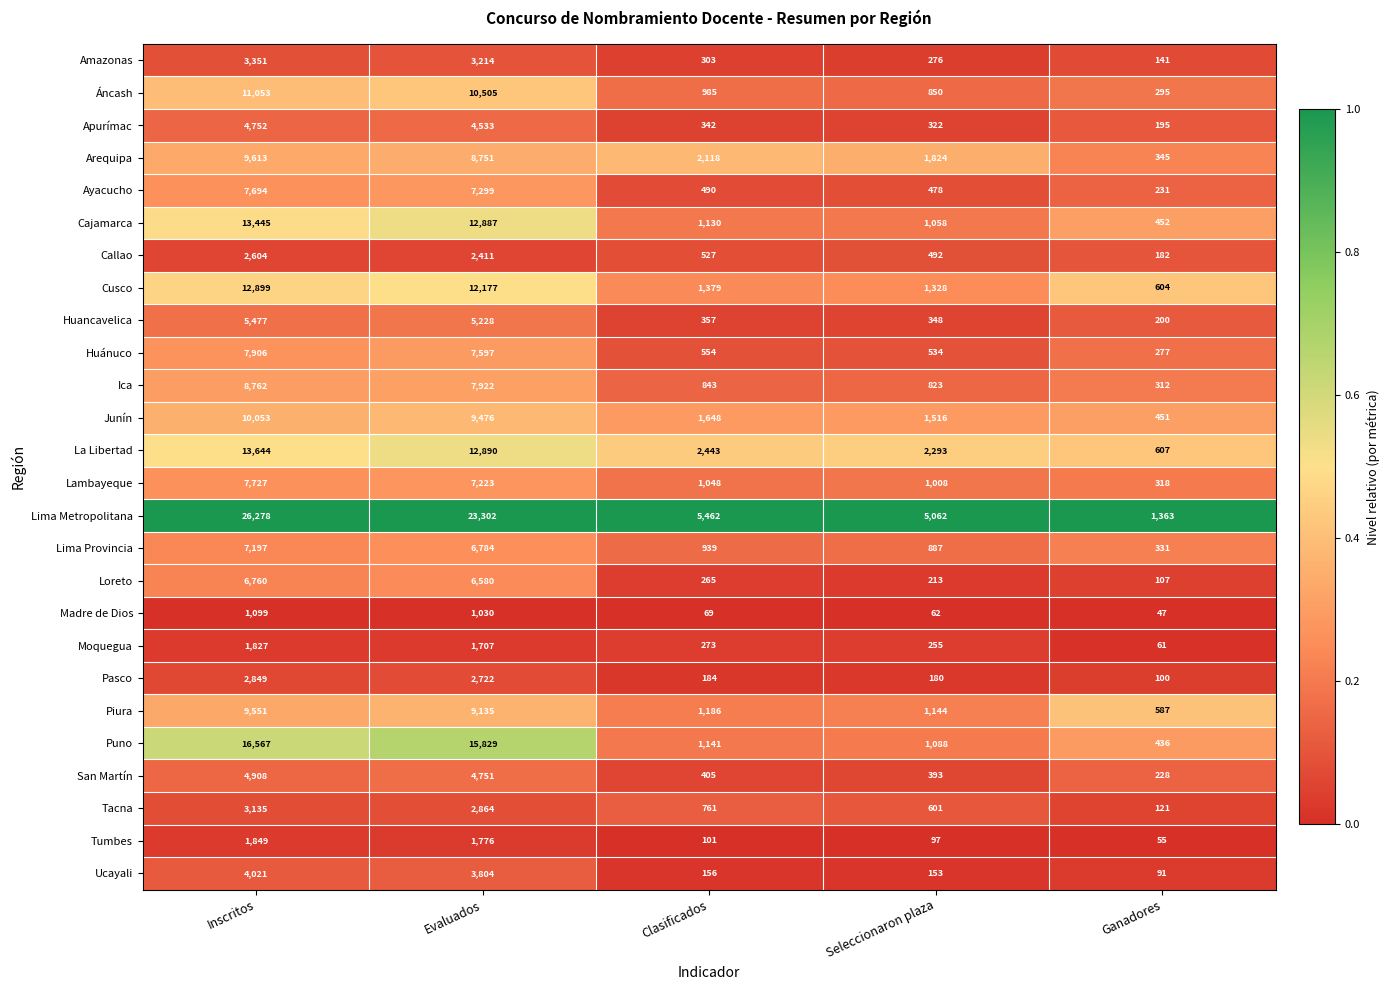

Is it true that Loreto equals 265 at Clasificados?

True